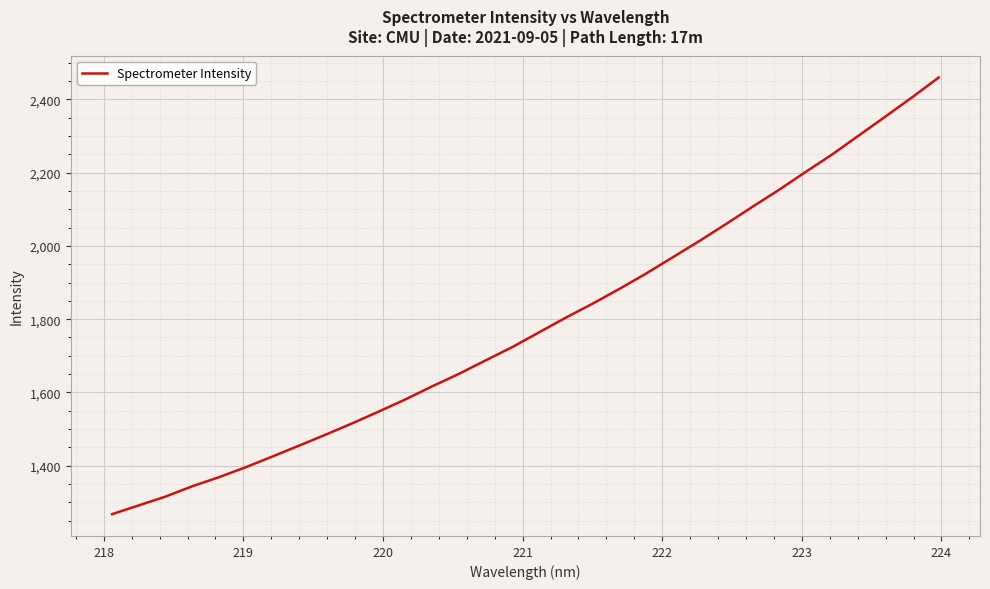

How many values are below 1763?

16